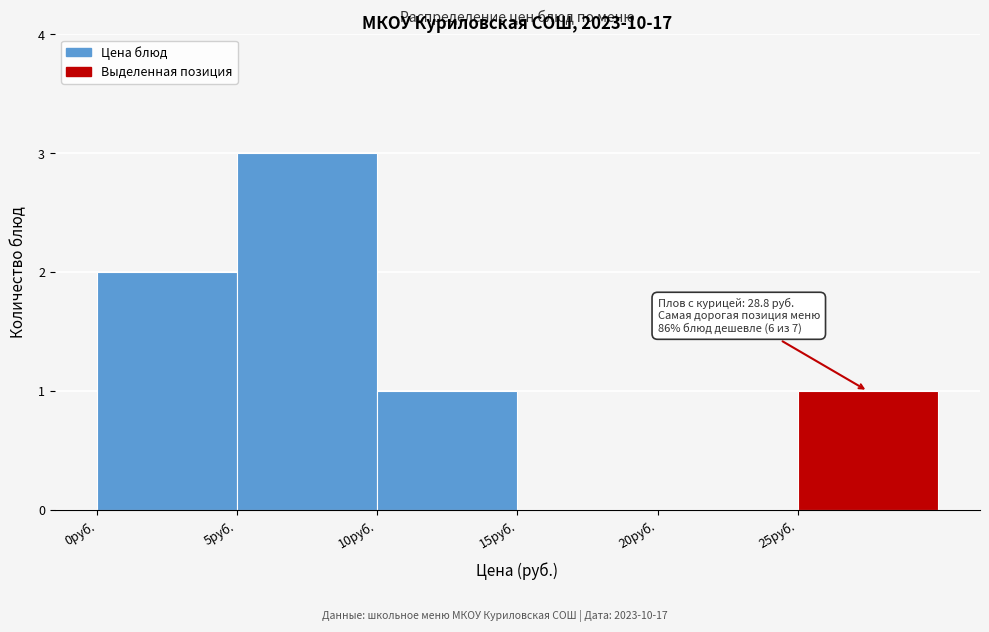

Which range on the x-axis has the tallest bar?

5 to 10